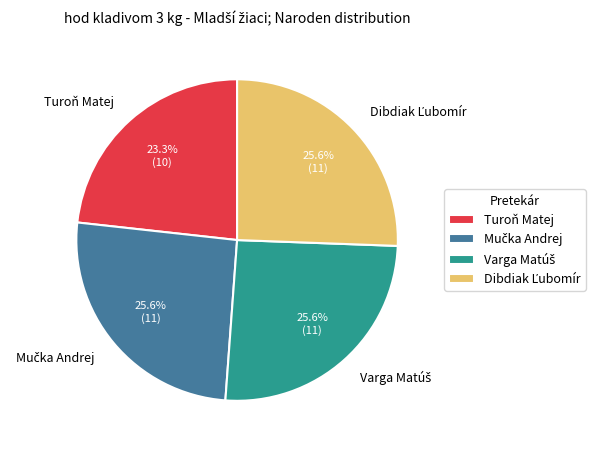

What percentage is NOT represented by Turoň Matej?

76.7%